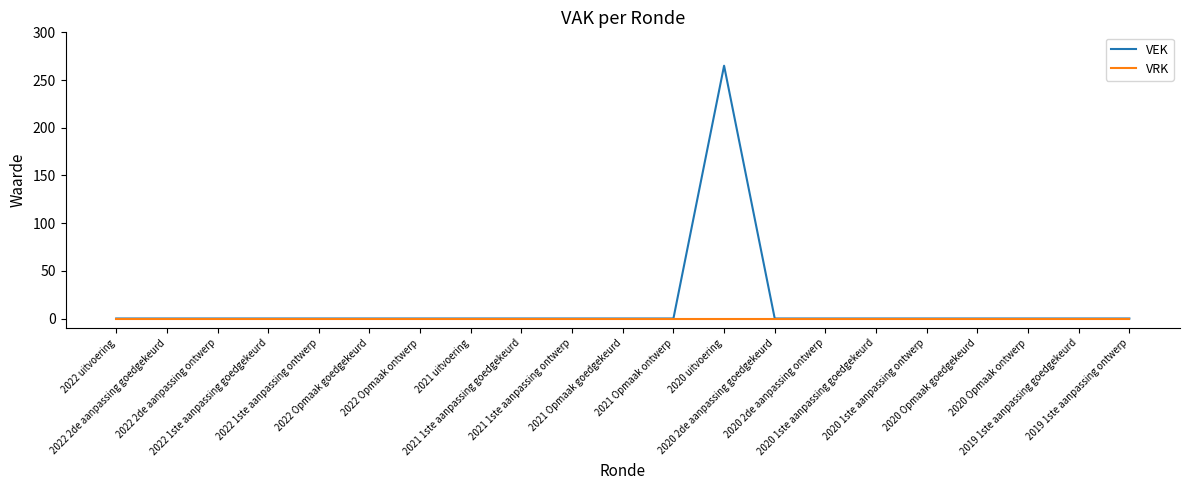

Reading left to right, what are all the values shown in this chart?

VEK: 2022 uitvoering=0	2022 2de aanpassing goedgekeurd=0	2022 2de aanpassing ontwerp=0	2022 1ste aanpassing goedgekeurd=0	2022 1ste aanpassing ontwerp=0	2022 Opmaak goedgekeurd=0	2022 Opmaak ontwerp=0	2021 uitvoering=0	2021 1ste aanpassing goedgekeurd=0	2021 1ste aanpassing ontwerp=0	2021 Opmaak goedgekeurd=0	2021 Opmaak ontwerp=0	2020 uitvoering=265	2020 2de aanpassing goedgekeurd=0	2020 2de aanpassing ontwerp=0	2020 1ste aanpassing goedgekeurd=0	2020 1ste aanpassing ontwerp=0	2020 Opmaak goedgekeurd=0	2020 Opmaak ontwerp=0	2019 1ste aanpassing goedgekeurd=0	2019 1ste aanpassing ontwerp=0
VRK: 2022 uitvoering=0	2022 2de aanpassing goedgekeurd=0	2022 2de aanpassing ontwerp=0	2022 1ste aanpassing goedgekeurd=0	2022 1ste aanpassing ontwerp=0	2022 Opmaak goedgekeurd=0	2022 Opmaak ontwerp=0	2021 uitvoering=0	2021 1ste aanpassing goedgekeurd=0	2021 1ste aanpassing ontwerp=0	2021 Opmaak goedgekeurd=0	2021 Opmaak ontwerp=0	2020 uitvoering=0	2020 2de aanpassing goedgekeurd=0	2020 2de aanpassing ontwerp=0	2020 1ste aanpassing goedgekeurd=0	2020 1ste aanpassing ontwerp=0	2020 Opmaak goedgekeurd=0	2020 Opmaak ontwerp=0	2019 1ste aanpassing goedgekeurd=0	2019 1ste aanpassing ontwerp=0